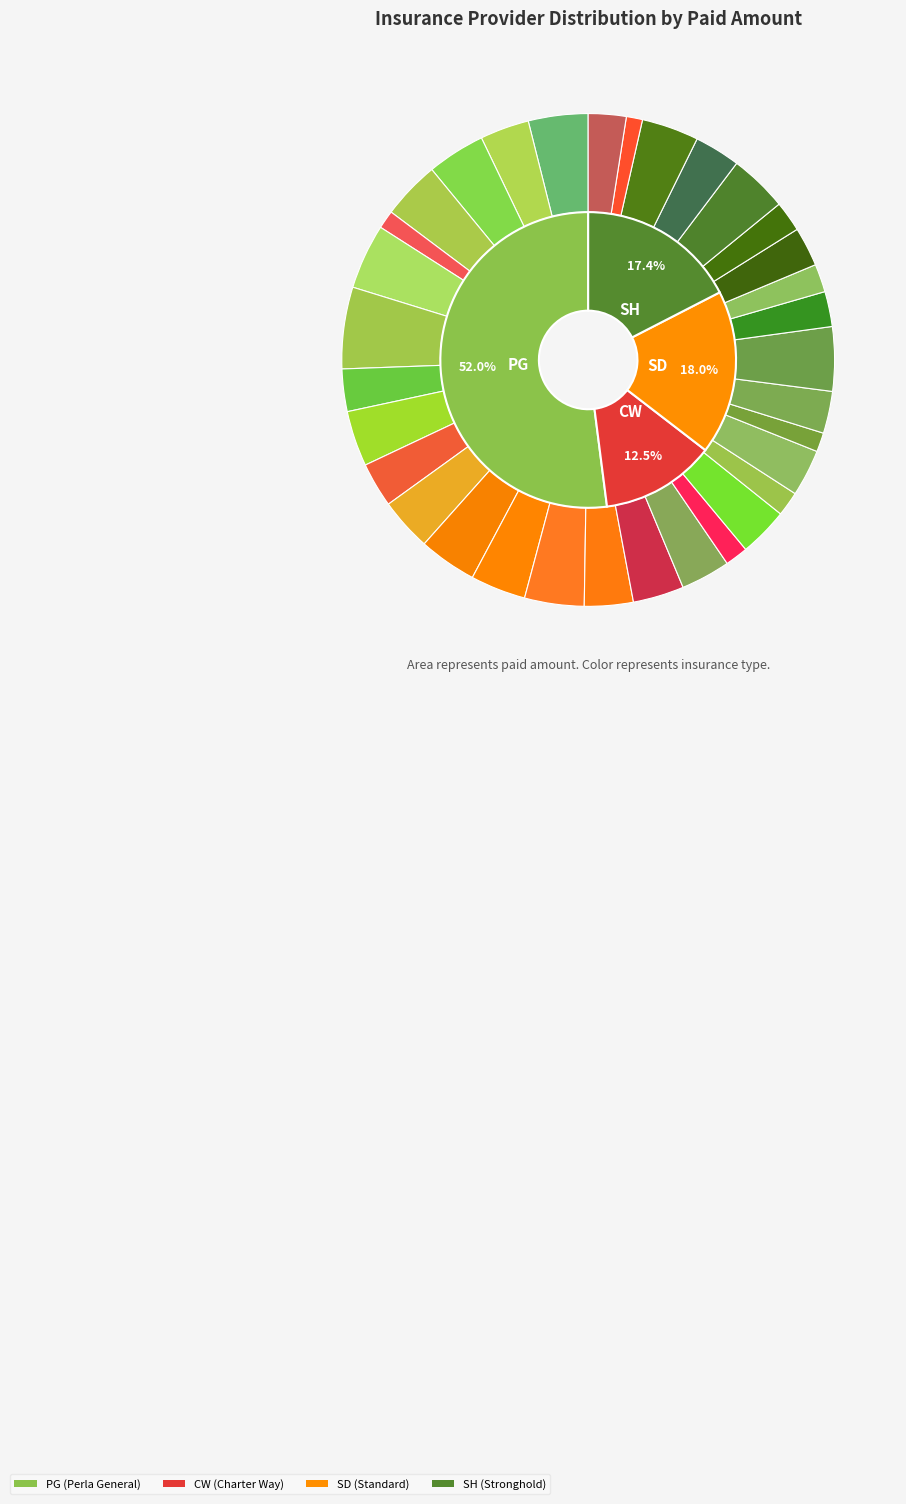

What is the change in value from PG-5 to PG-15?

-673.4